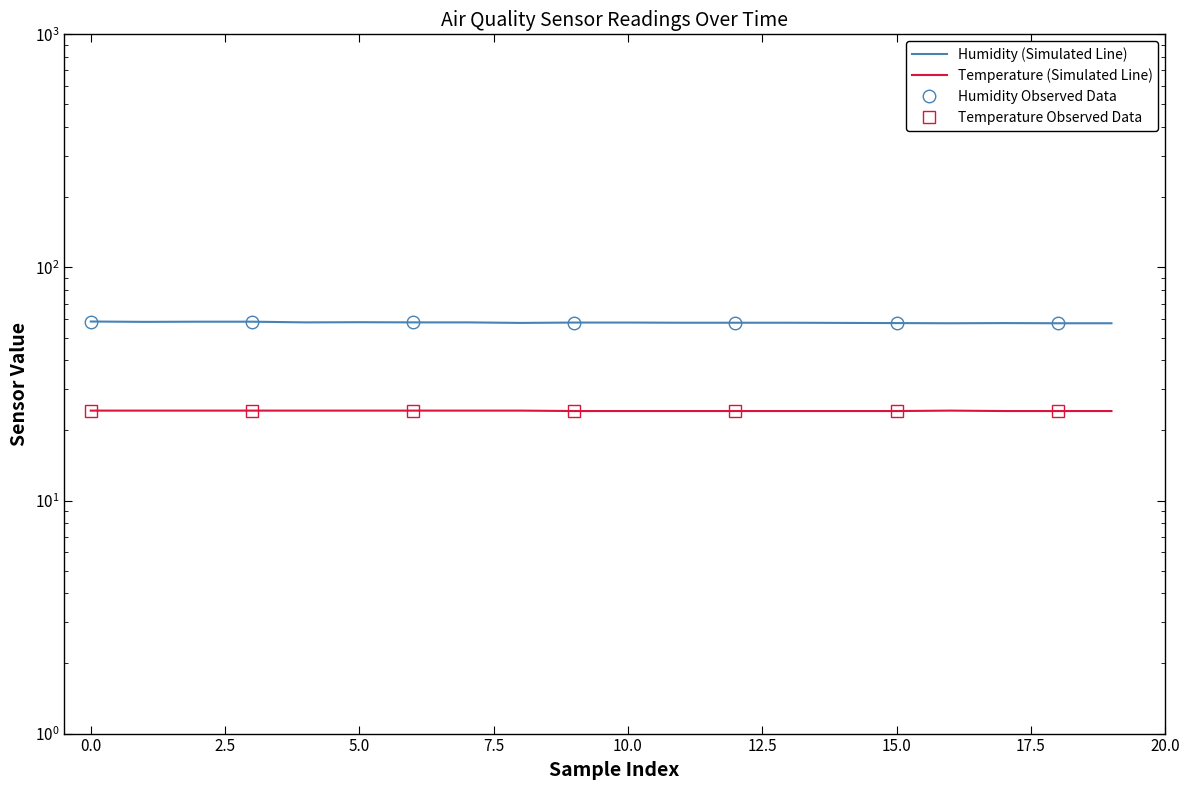

Between 18 and 12.5, which is larger?

12.5